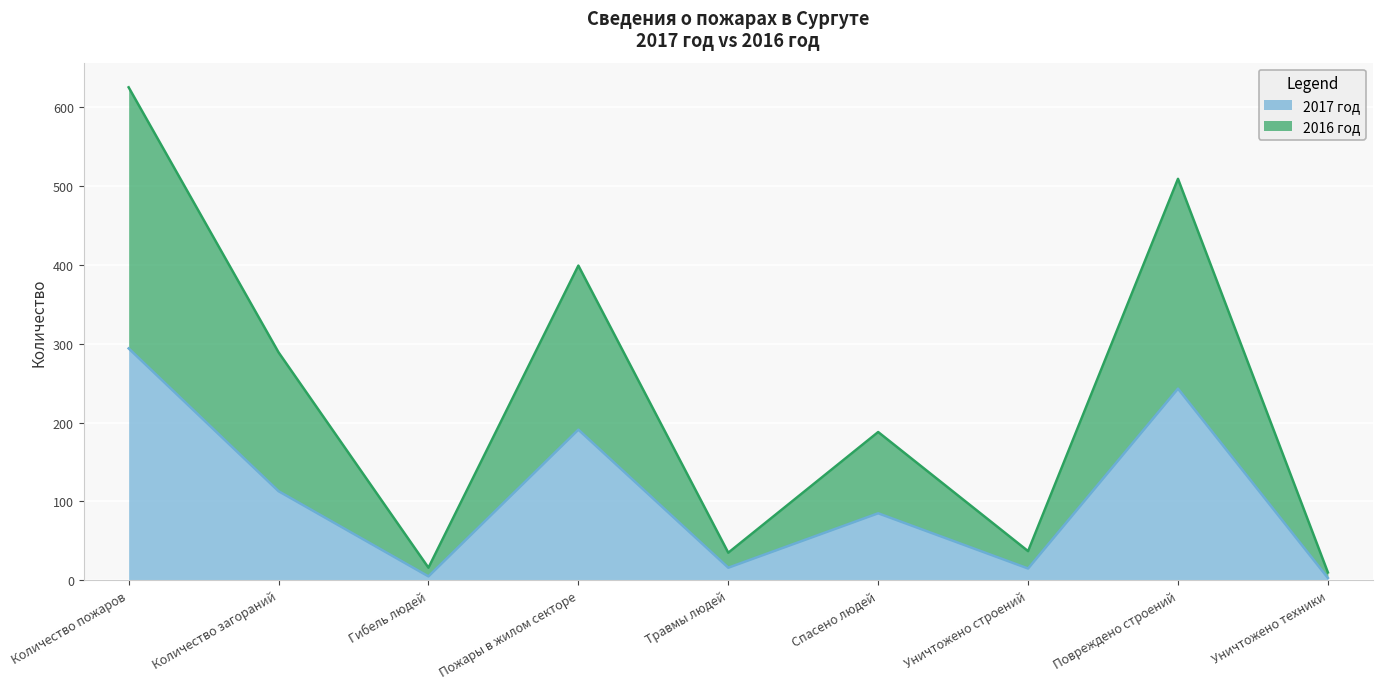

What is the total value across all series at Спасено людей?

188